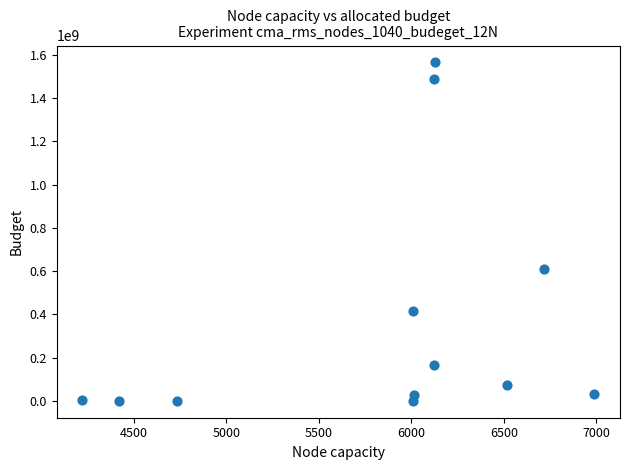

What Y value in the scatter plot is closest to 782898070?

609002353.6